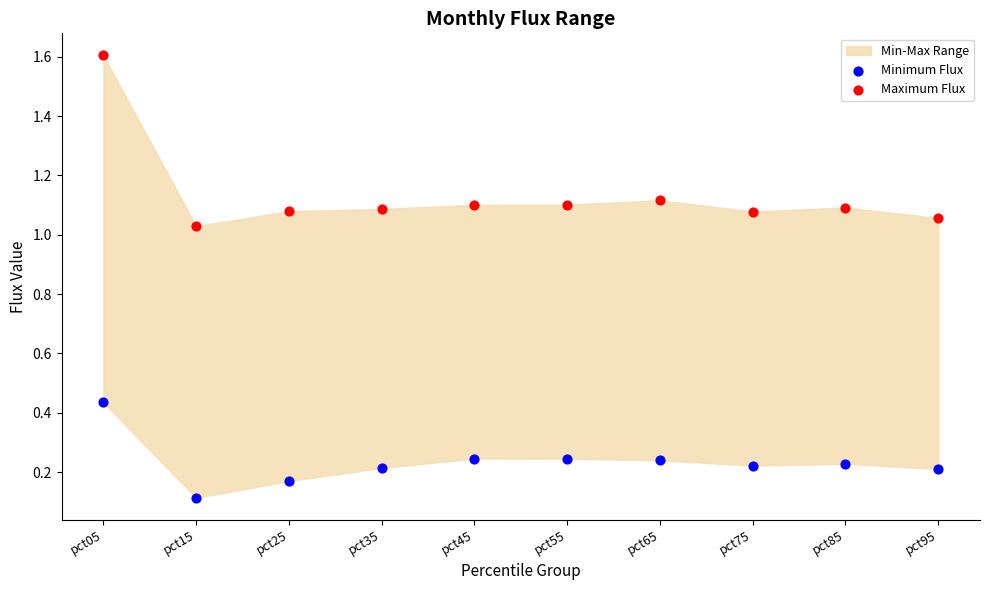

Which series has the largest Y range (max minus min)?

Maximum Flux